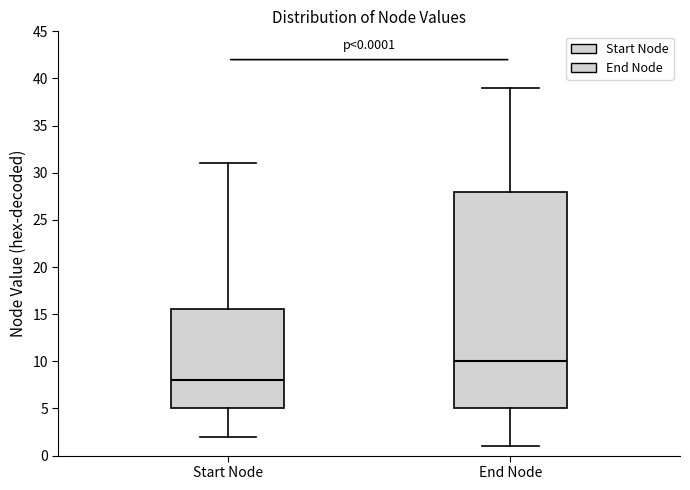

Which box is the tallest, from its lower edge to its upper edge?

End Node